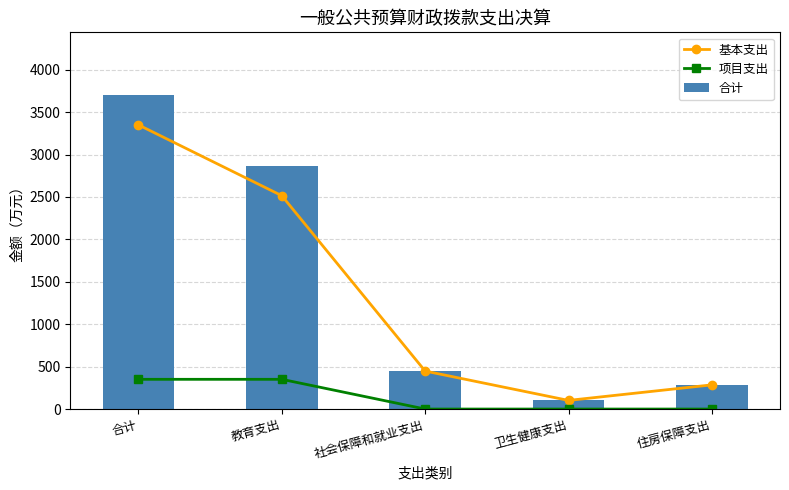

The value of 合计 at 卫生健康支出 is 170.3. True or false?

False